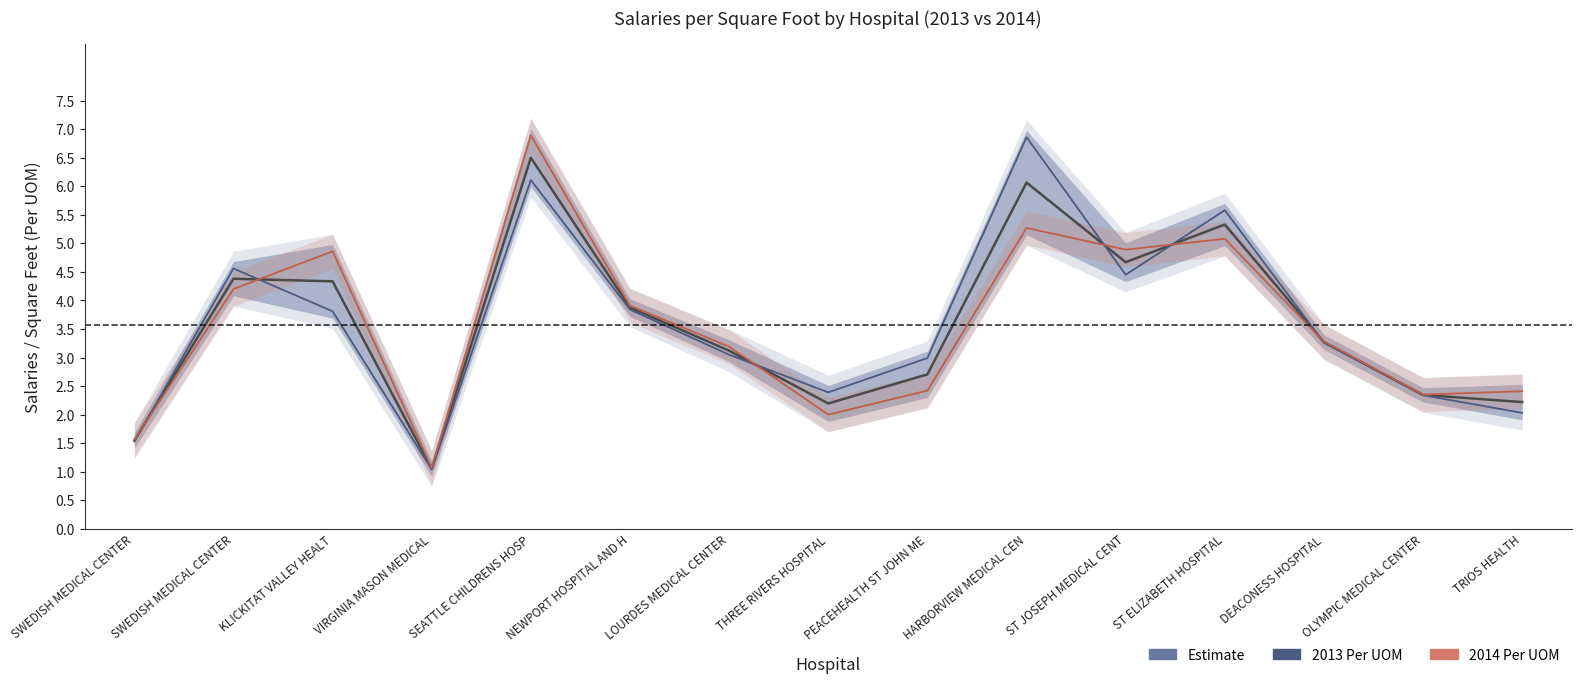

Rank the series by their maximum value, from lowest to highest.

Estimate, 2013 Per UOM, 2014 Per UOM